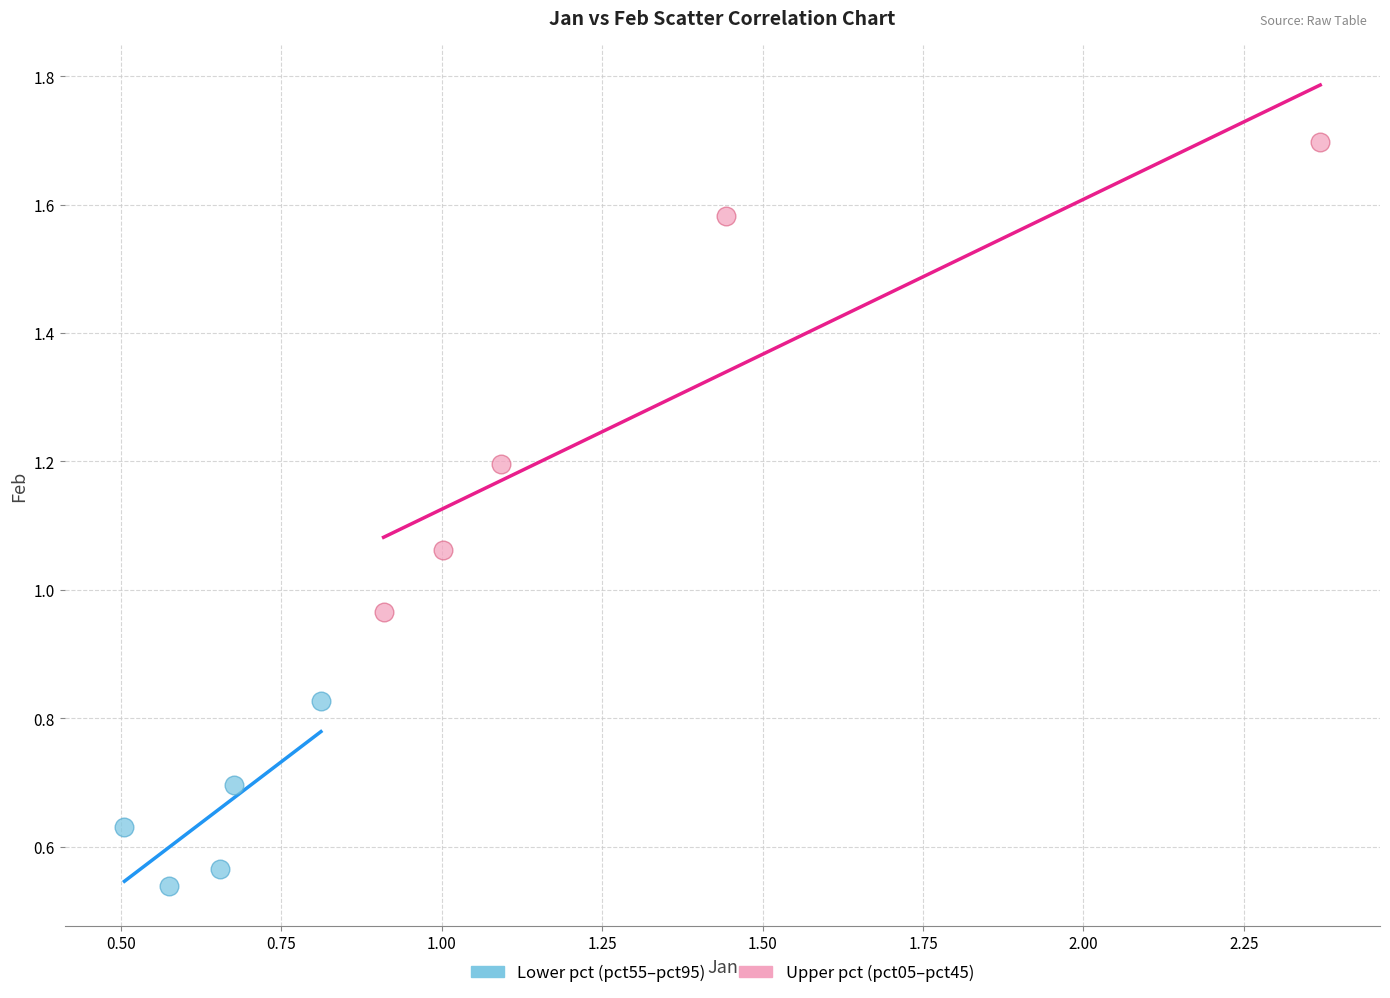

Which series contains the lowest Y value?

Lower pct (pct55–pct95)